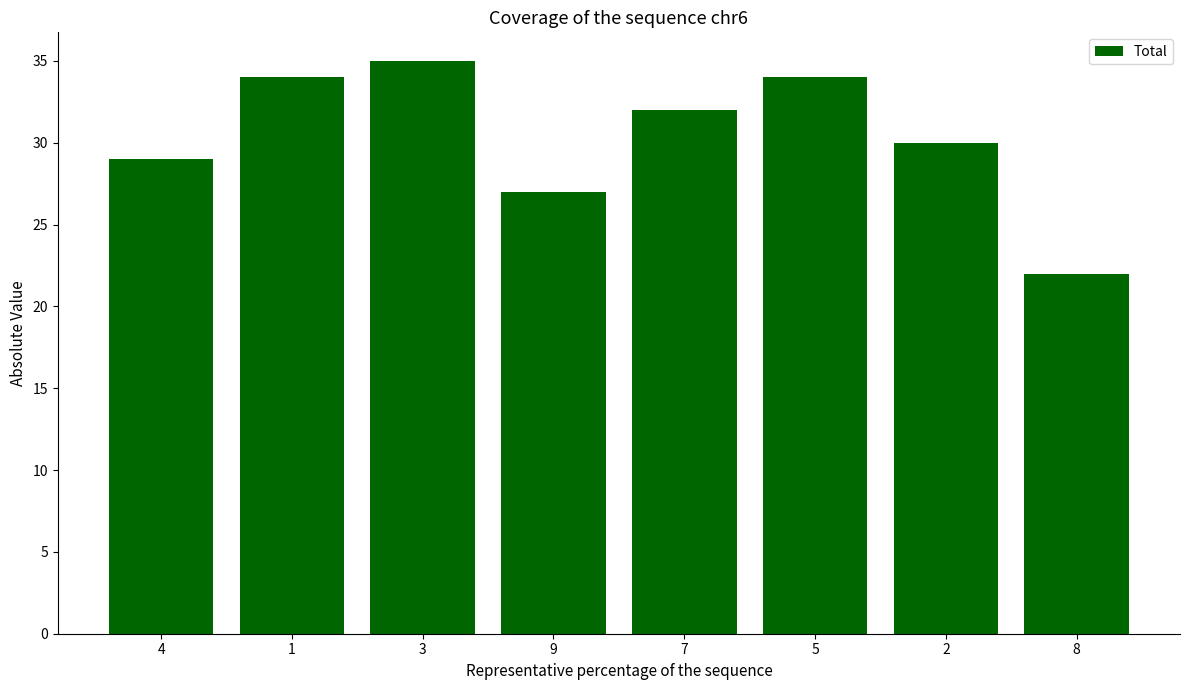

True or false: the data shows 42 at 9.

False